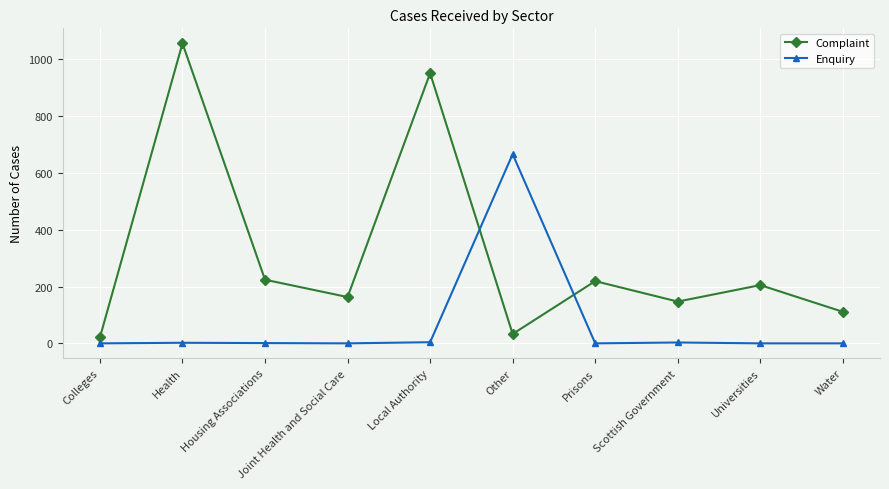

How many data points in Enquiry are less than 1?

5